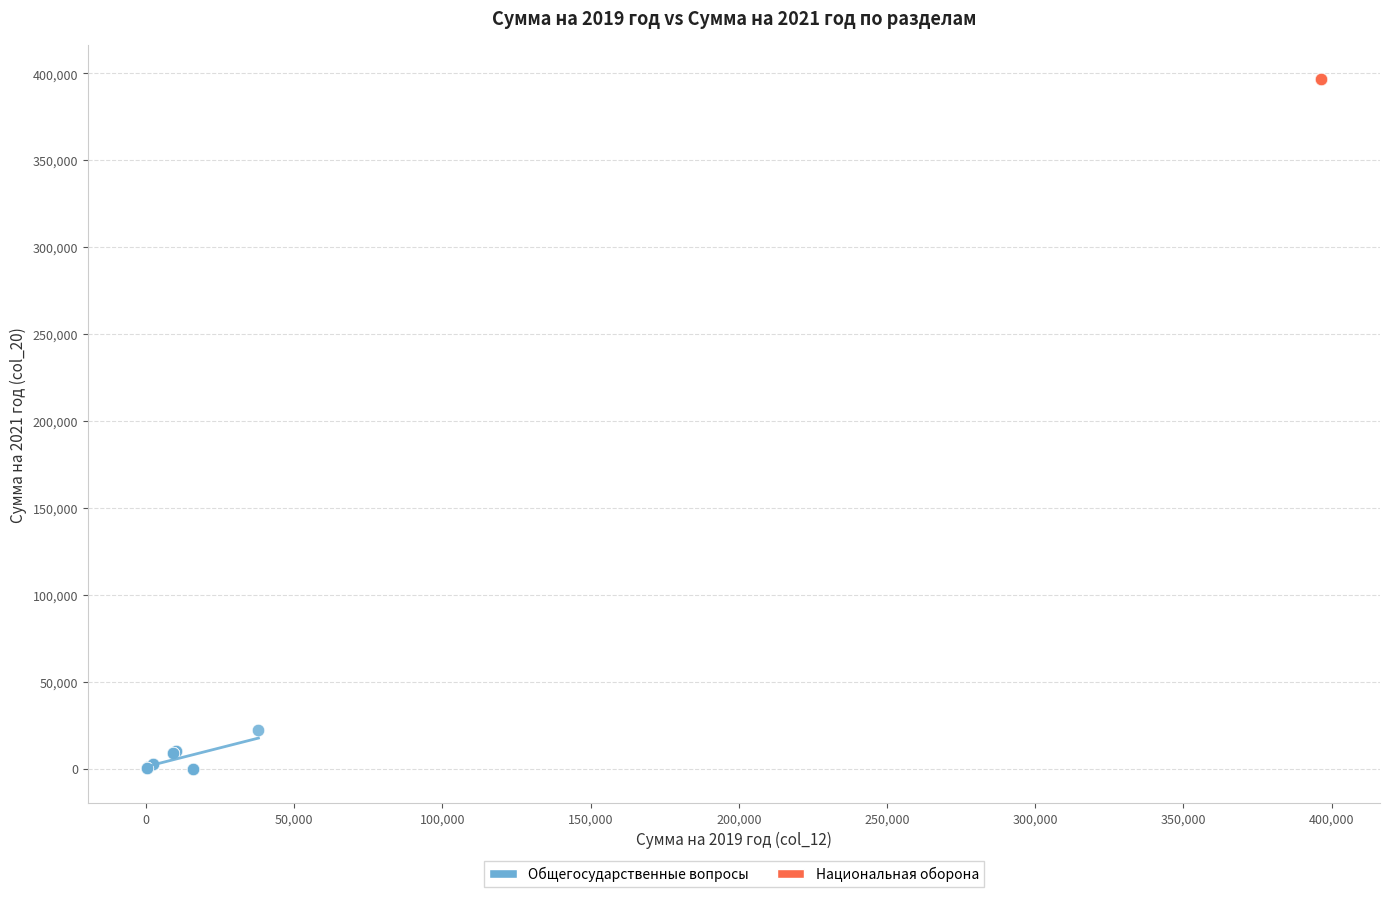

Which series reaches the minimum Y coordinate?

Общегосударственные вопросы